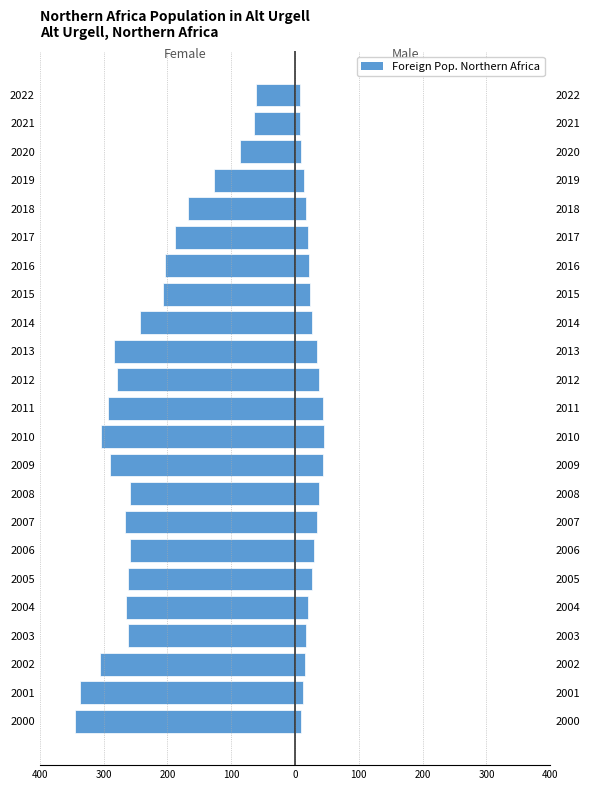

At how many categories does at least one series exceed -300?

23